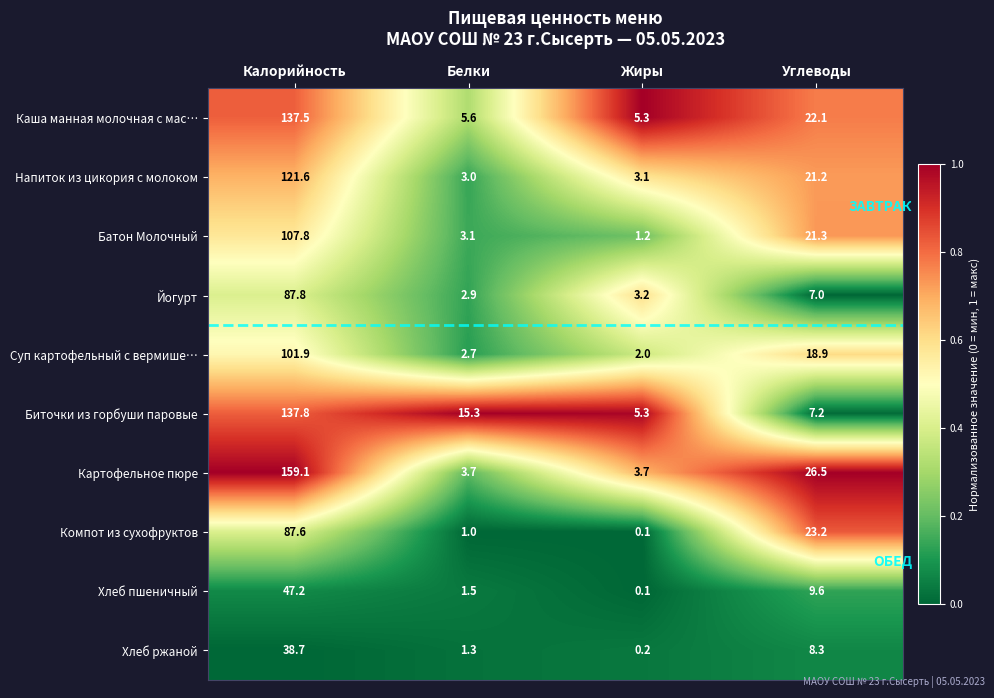

The Суп картофельный с вермише… series shows 6.6 at Углеводы. True or false?

False